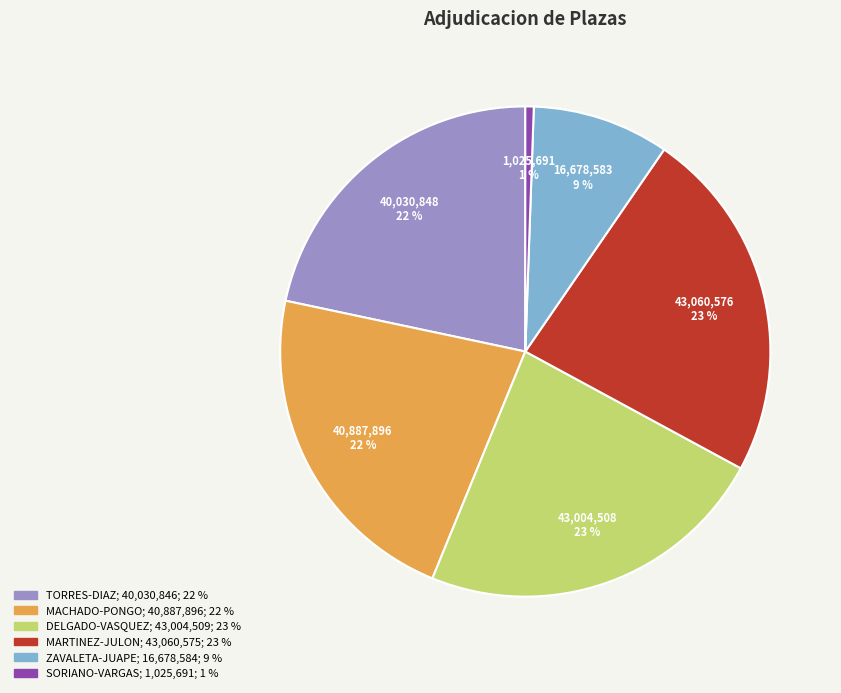

Does any single category account for the majority?

No